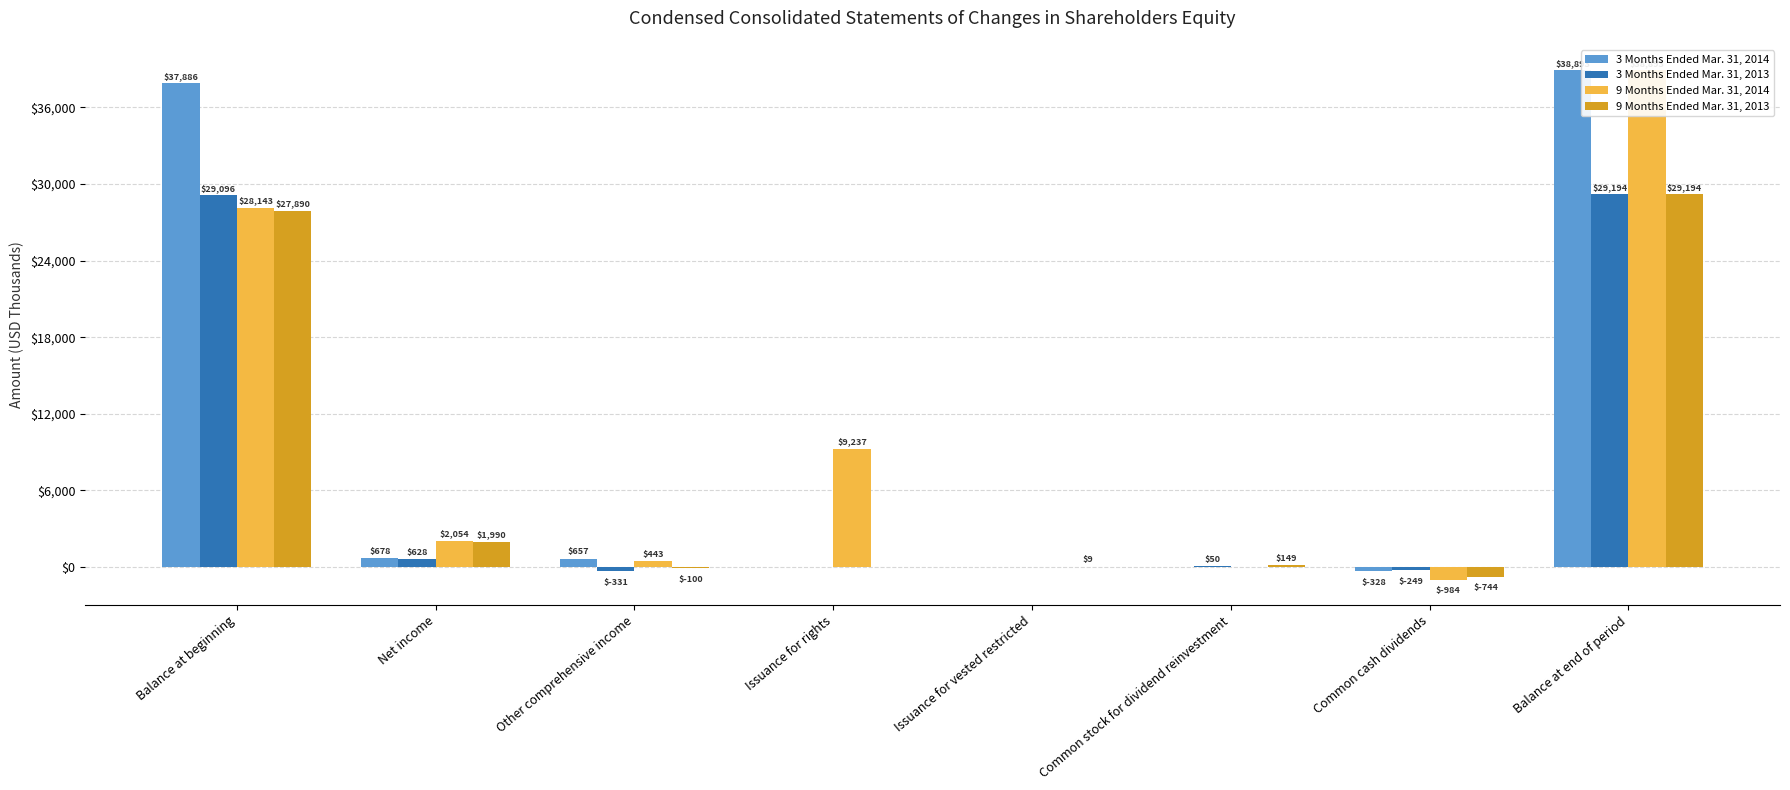

At which label does 9 Months Ended Mar. 31, 2013 reach its minimum?

Common cash dividends